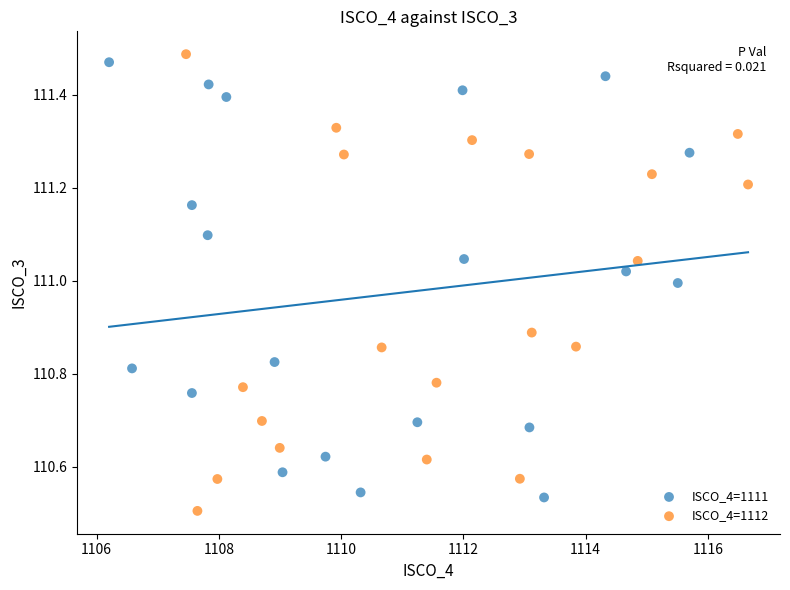

What are all the series names shown in the legend?

ISCO_4=1111, ISCO_4=1112